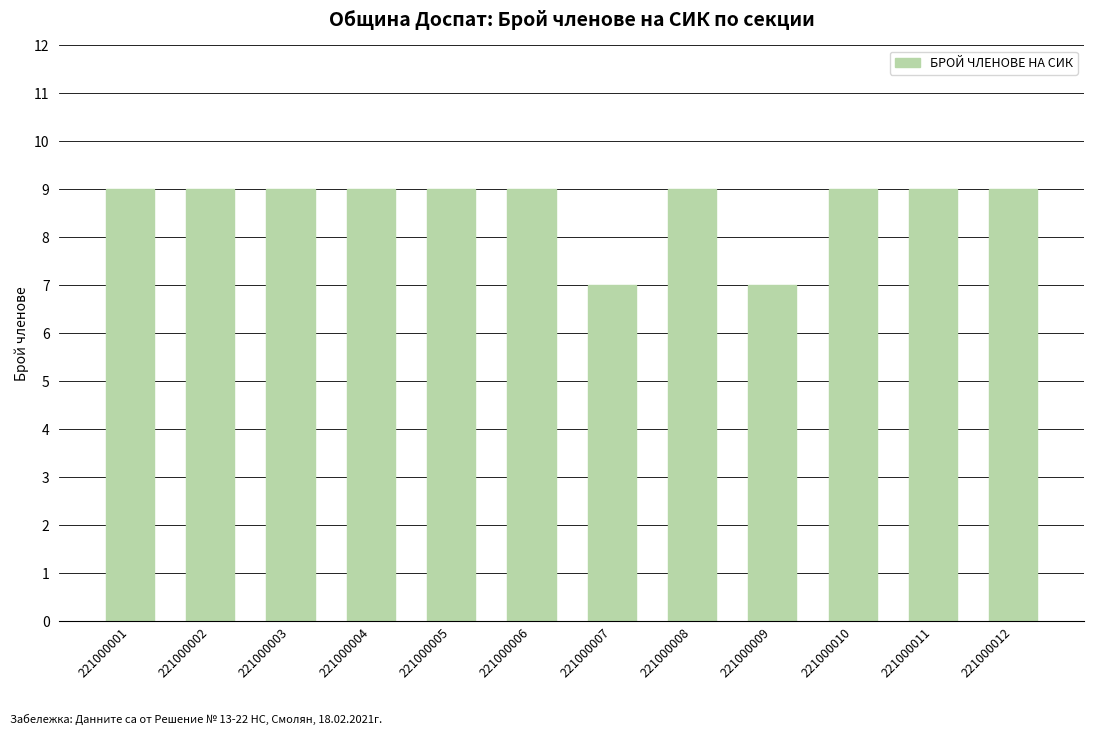

What is the smallest value displayed?

7